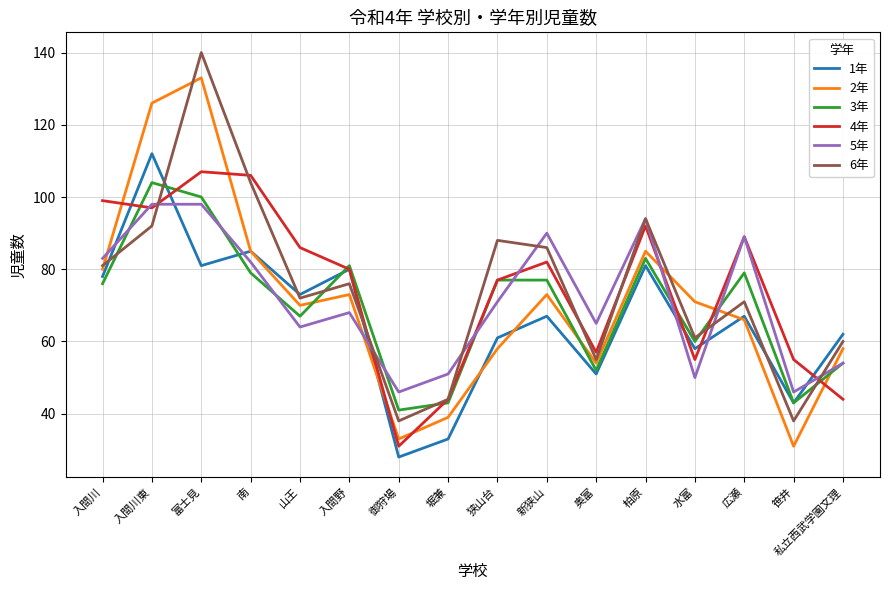

What is the sum of the 3年 values at 御狩場 and 堀兼?

84